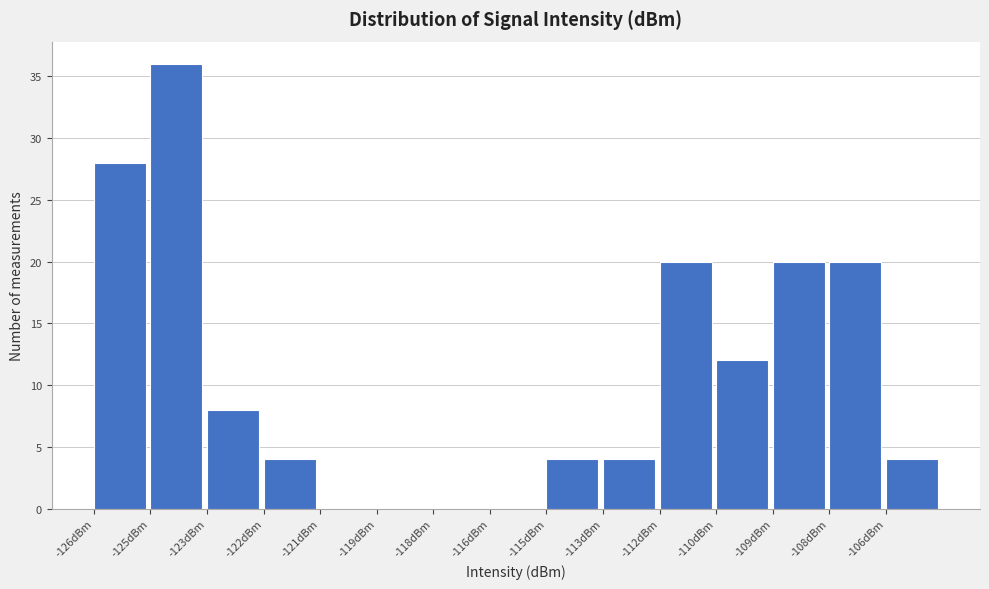

Reading right to left, what are all the values shown in this chart?

-106dBm=4	-108dBm=20	-109dBm=20	-110dBm=12	-112dBm=20	-113dBm=4	-115dBm=4	-116dBm=0	-118dBm=0	-119dBm=0	-121dBm=0	-122dBm=4	-123dBm=8	-125dBm=36	-126dBm=28